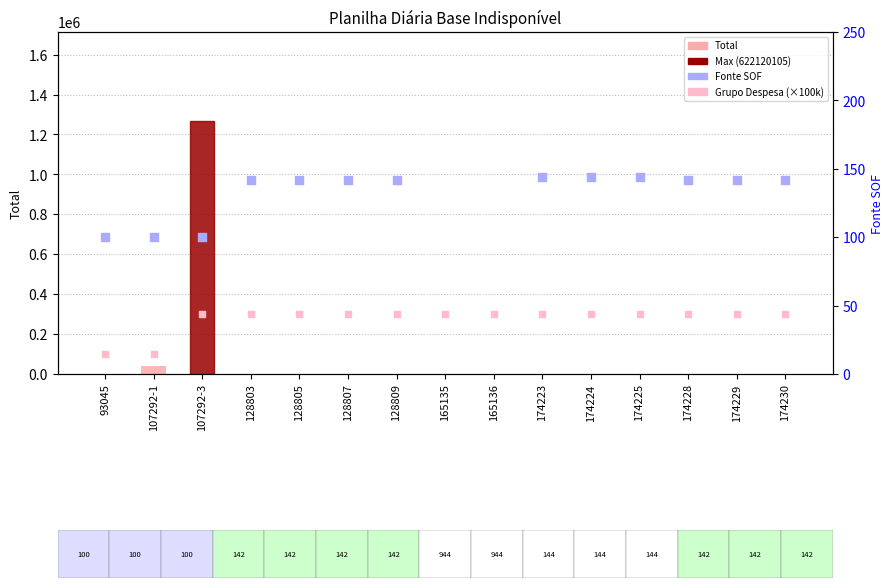

Which series has the largest total across all categories?

Grupo Despesa (×100k)